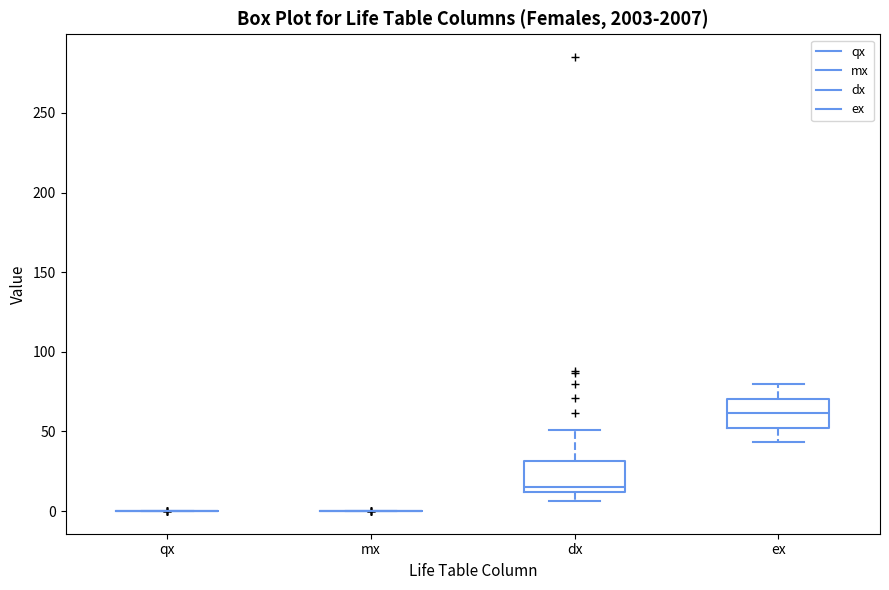

Reading left to right, transcribe this box plot: for each box, give where its median line is, the range the box spans, and where its two whiskers end, as read against the y-axis. The values are not printed on the chart, so give them approximately, as read against the axis.

qx: box collapsed to a line at 0, whiskers 0 to 0
mx: box collapsed to a line at 0, whiskers 0 to 0
dx: median 15, box 10 to 30, whiskers 5 to 50
ex: median 60, box 50 to 70, whiskers 45 to 80